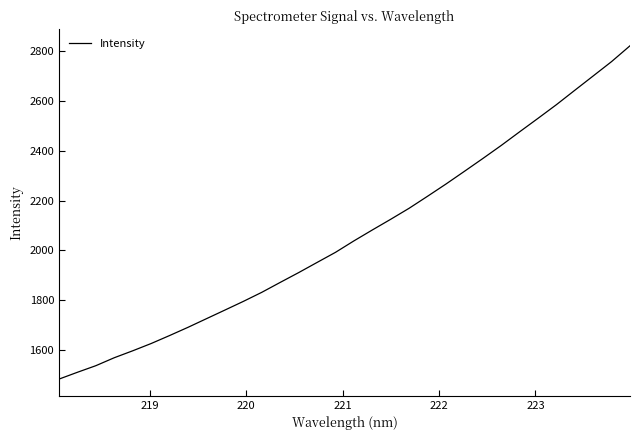

What is the minimum value shown in the chart?

1481.3